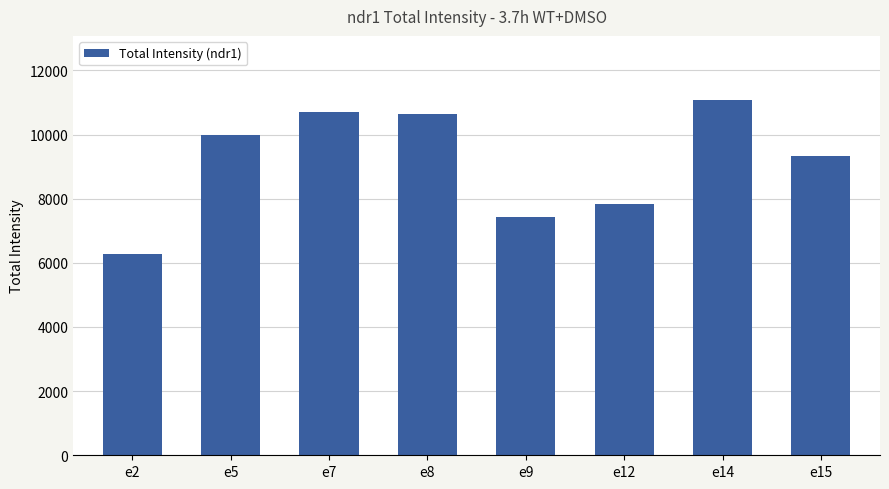

Where does the data first go above 9979?

e5